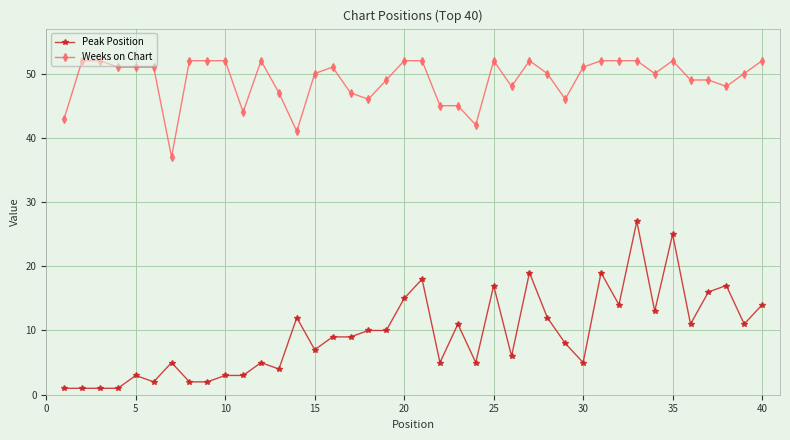

Which series has the widest spread of values?

Peak Position